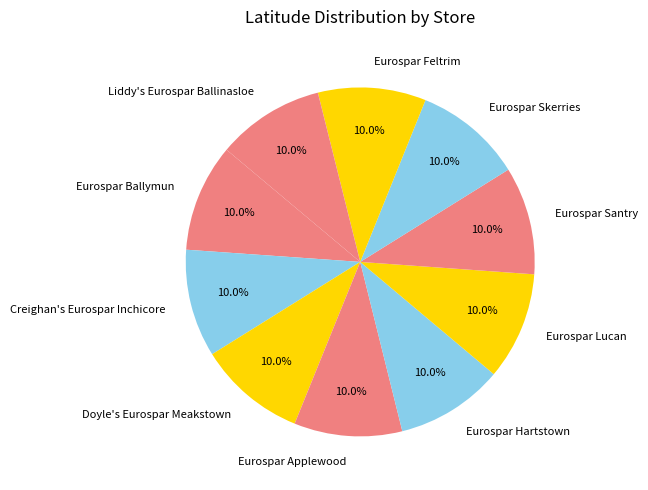

What is the ratio of the value at Doyle's Eurospar Meakstown to the value at Eurospar Ballymun?

1.0